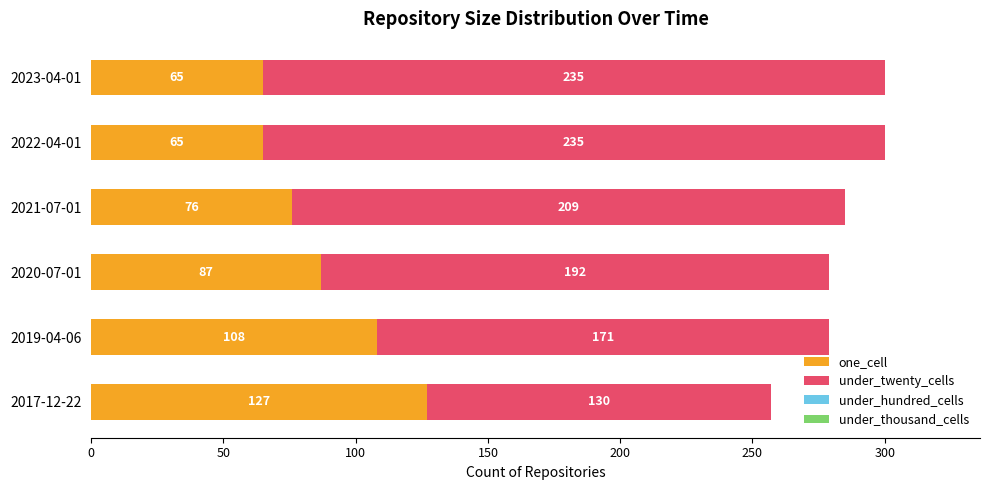

Where is one_cell nearest to the value 96?

2020-07-01